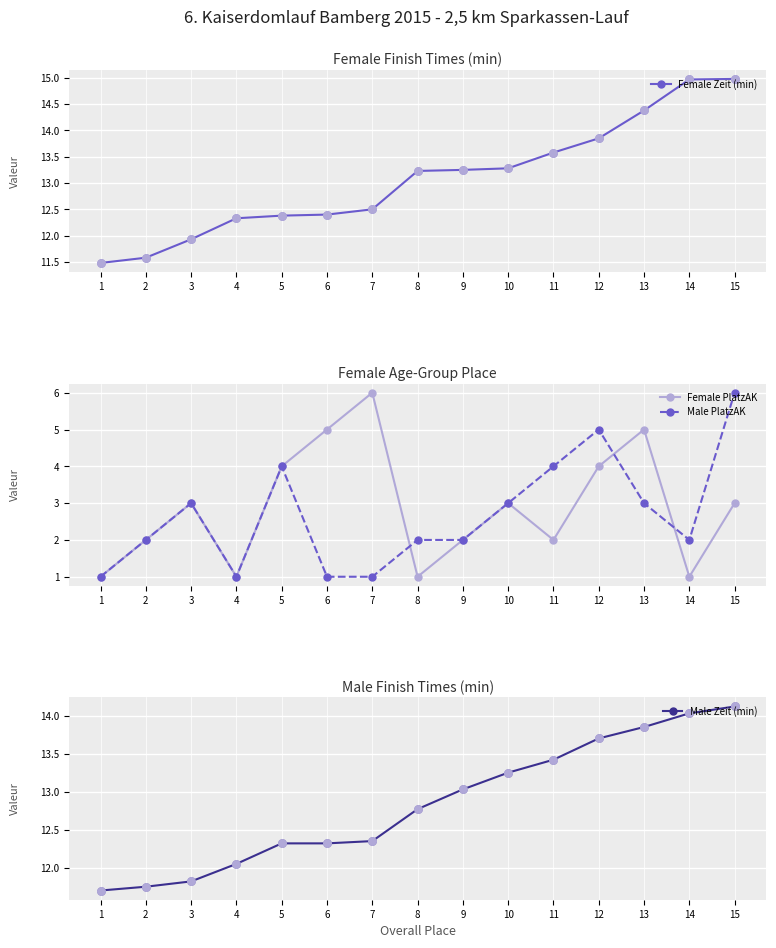

At how many categories does at least one series exceed 13?

8